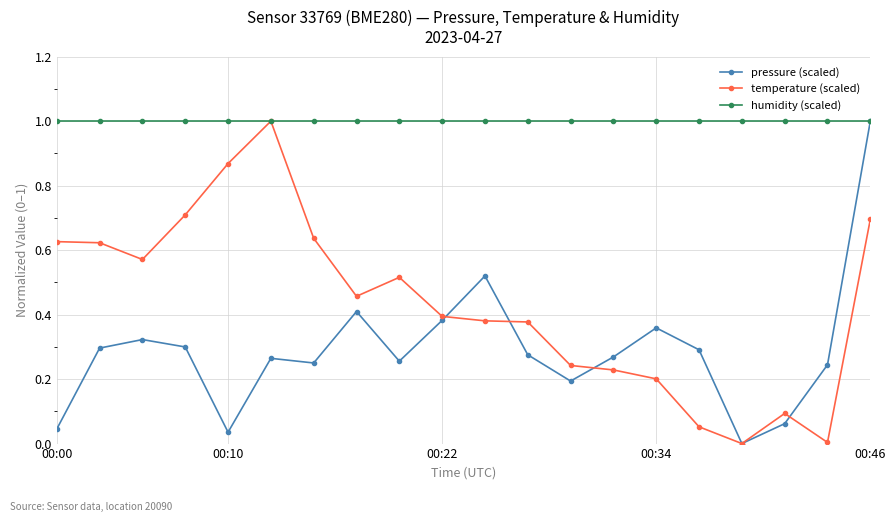

True or false: temperature (scaled) has more than 1 interior local peaks.

True